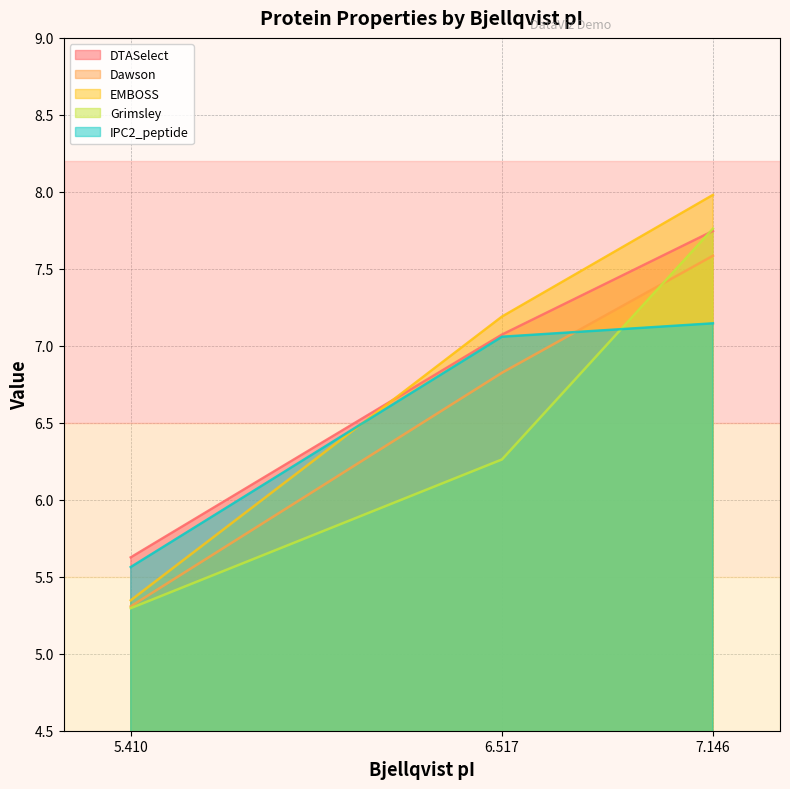

At how many categories does at least one series exceed 6?

2